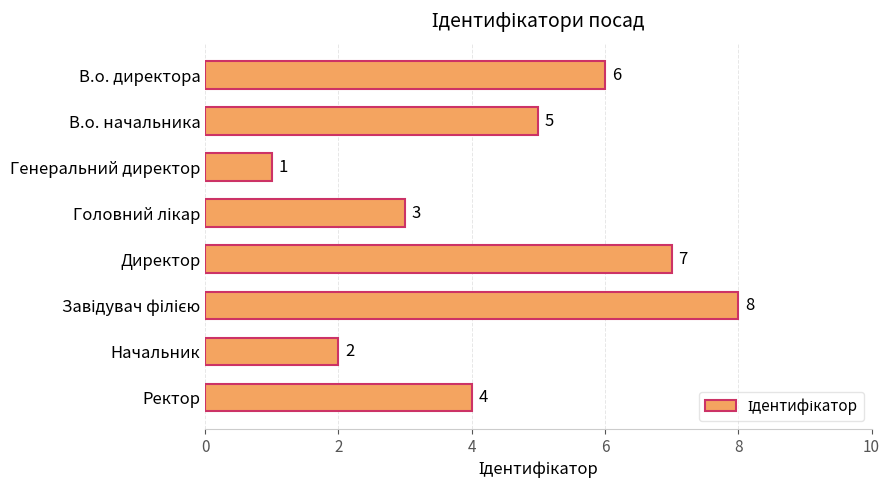

The value at Начальник is 2. True or false?

True